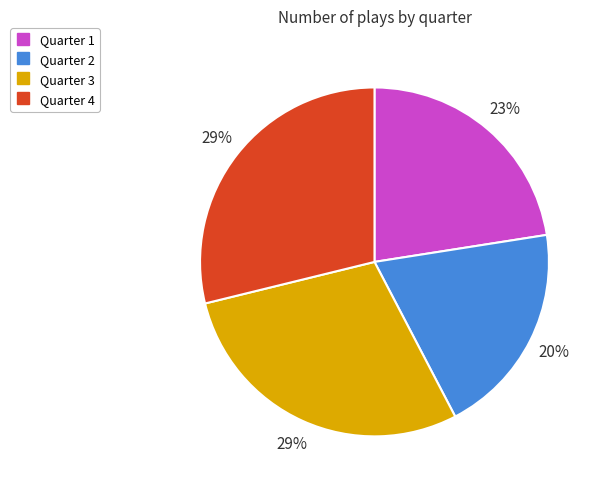

Is the sum of Quarter 3 and Quarter 2 greater than half?

No